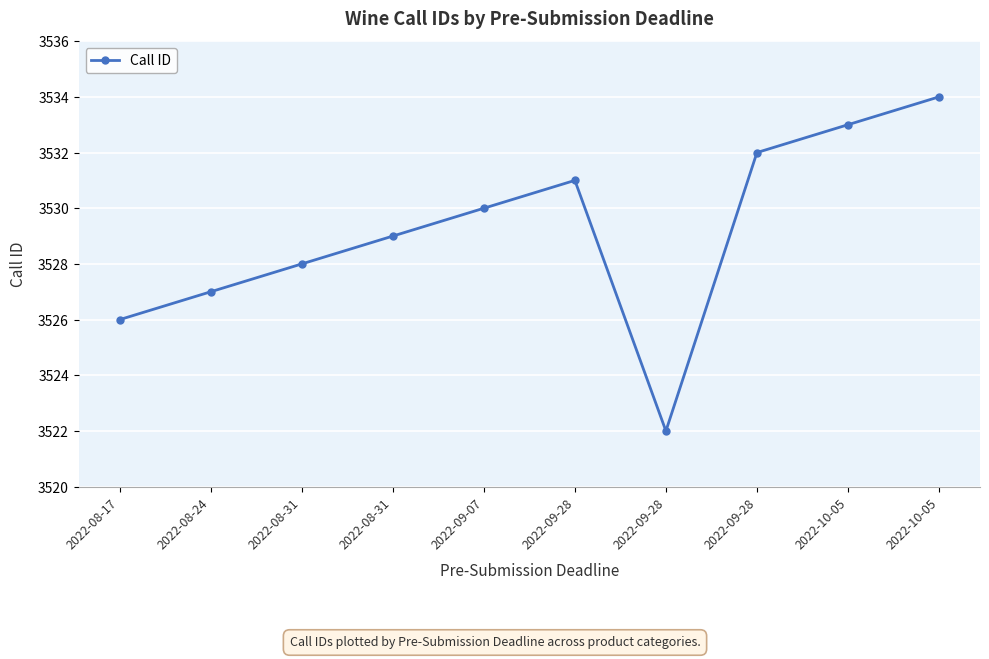

How many series are shown in this chart?

1